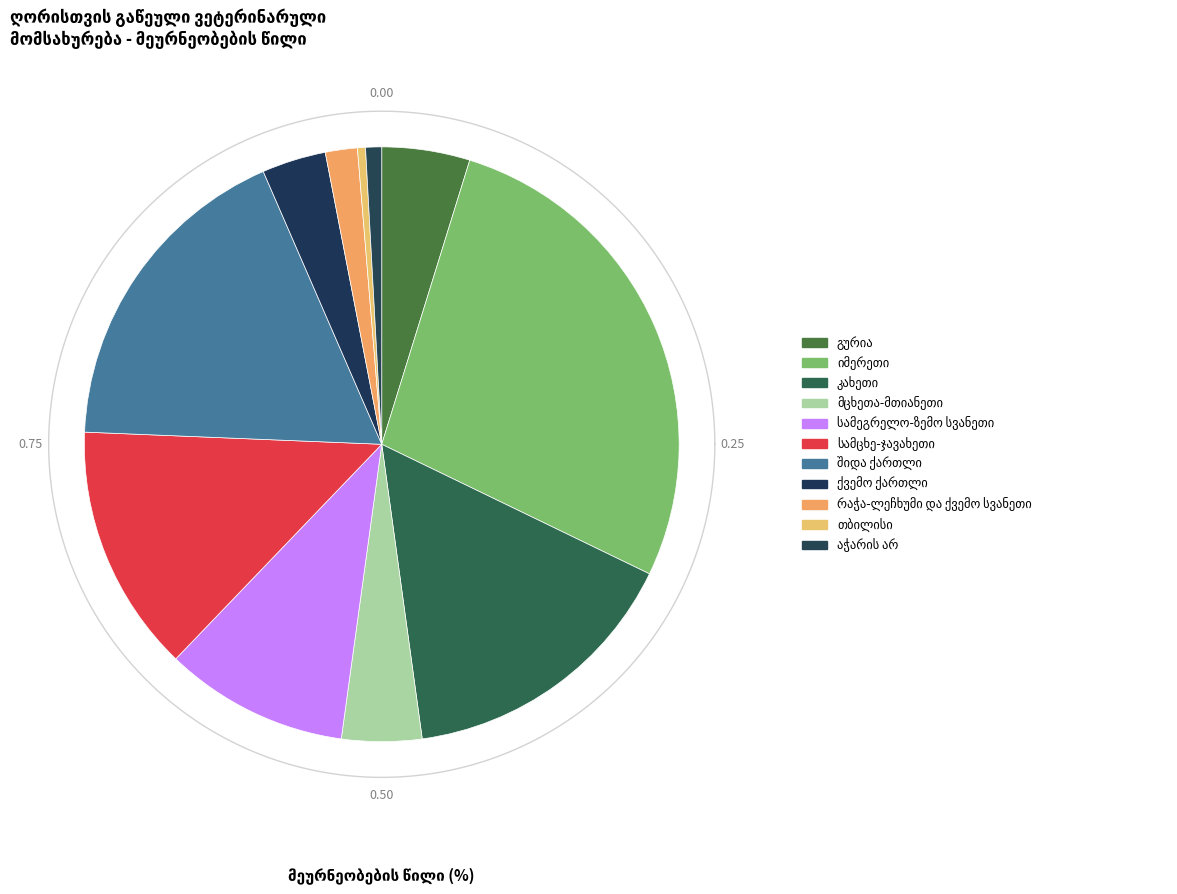

Is the sum of მცხეთა-მთიანეთი and სამეგრელო-ზემო სვანეთი greater than half?

No